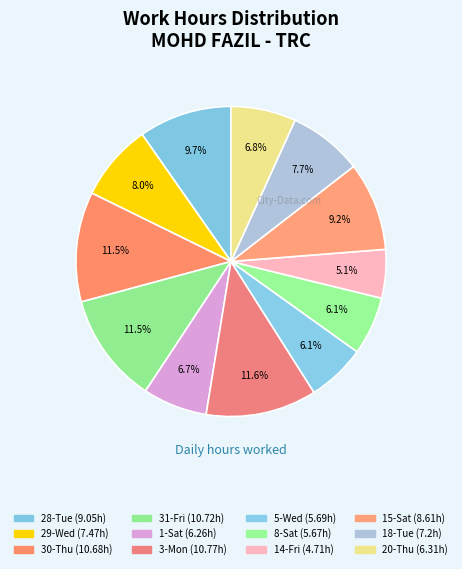

To the nearest percent, what portion does 1-Sat represent?

7%